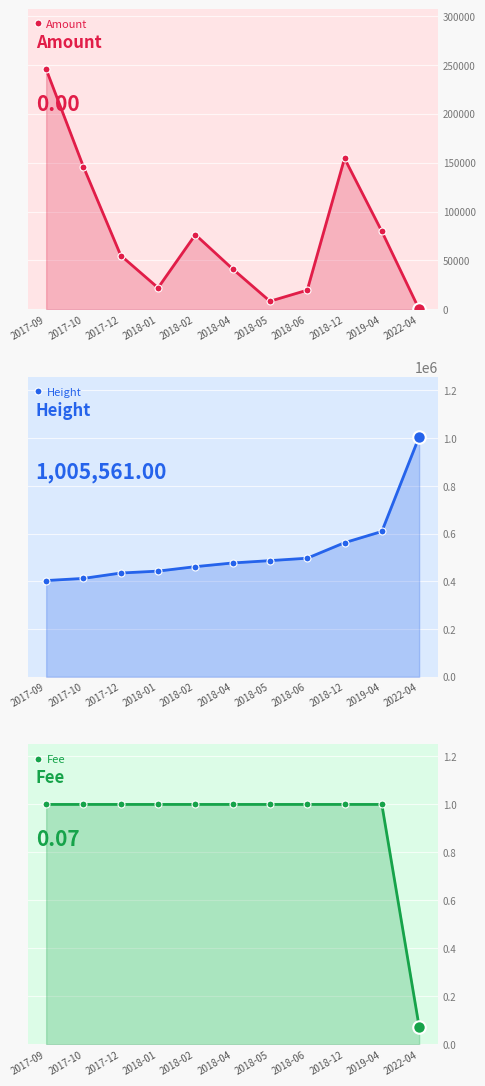

What are all the series names shown in the legend?

Amount, Height, Fee